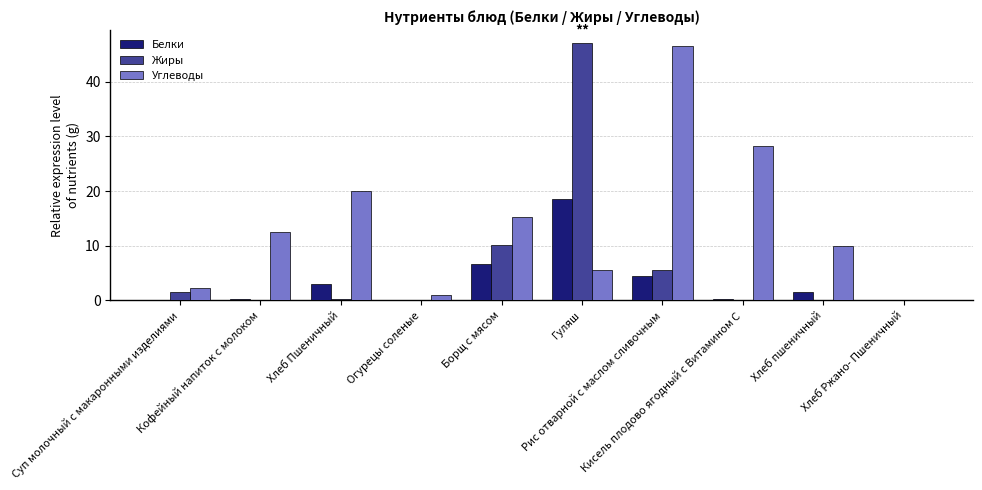

Which series has the largest total across all categories?

Углеводы